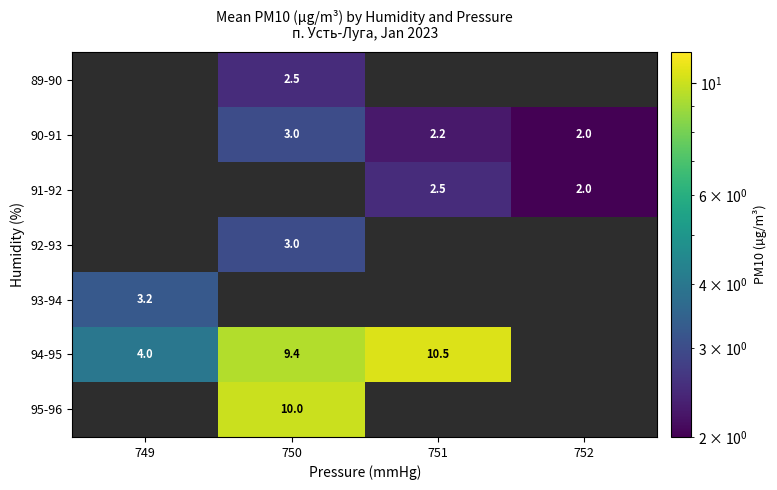

At which category is the sum across all series the highest?

750